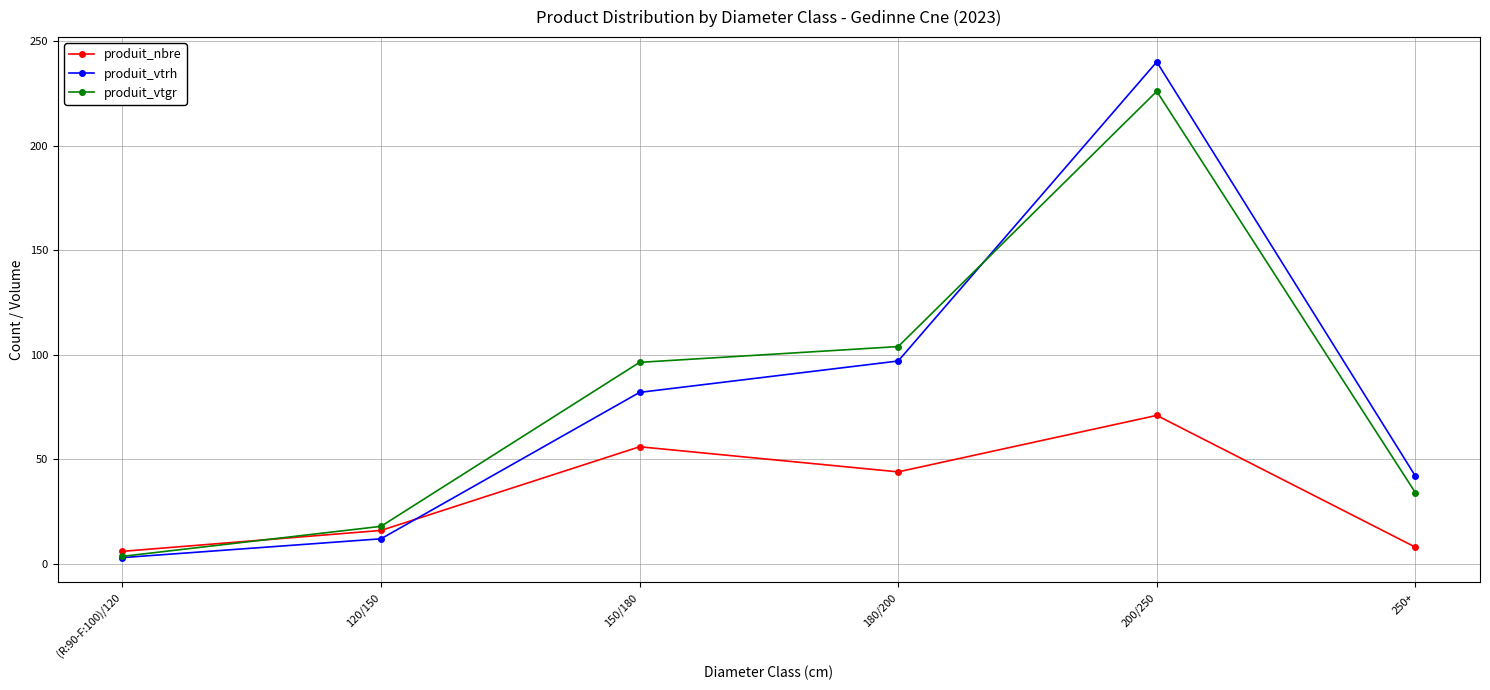

Is the value of produit_nbre at 200/250 greater than the value of produit_vtrh at 250+?

Yes